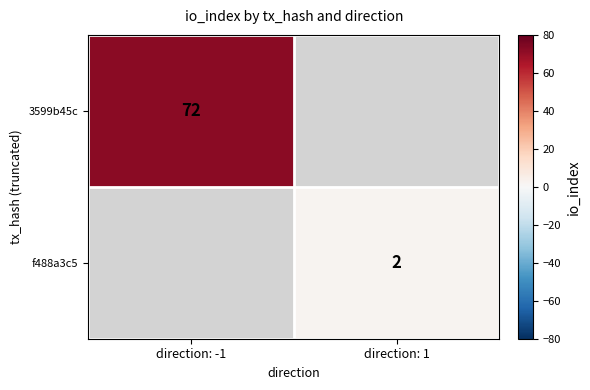

The value of f488a3c5 at direction: 1 is 2. True or false?

True